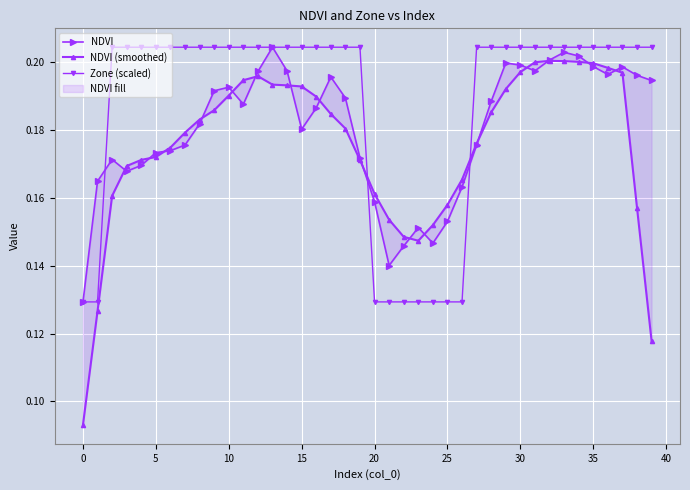

In NDVI, how many points are higher than both neighbors (excluding endpoints)?

8